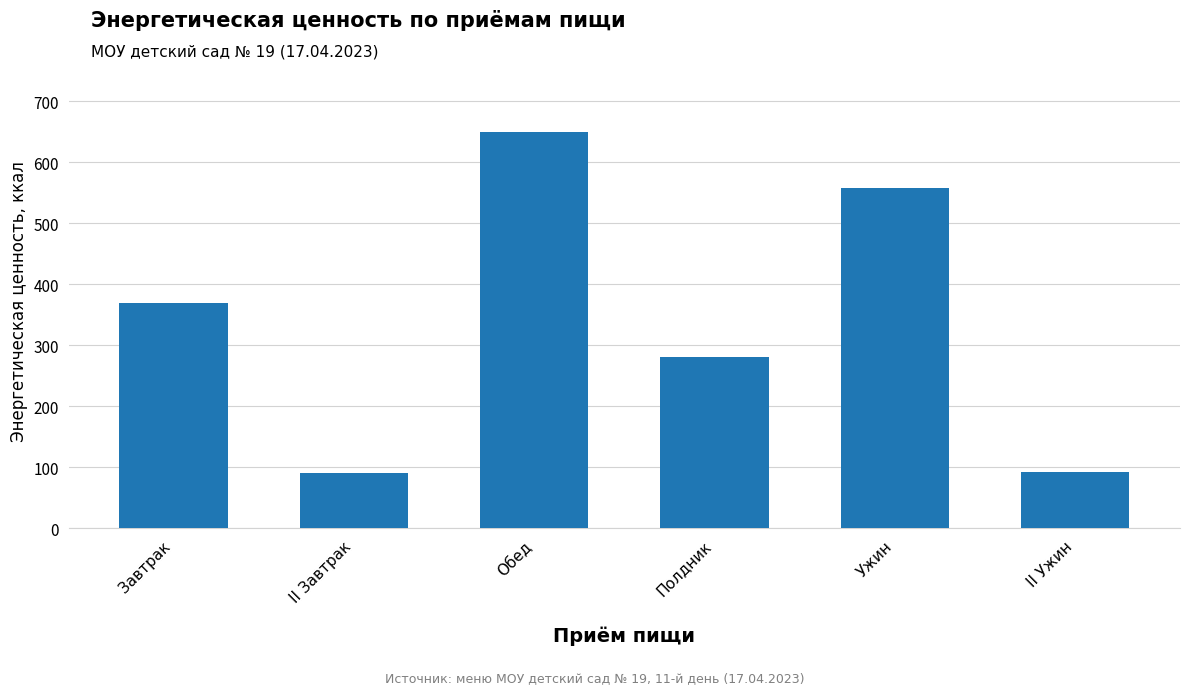

What is the label of the 2nd bar from the right?

Ужин